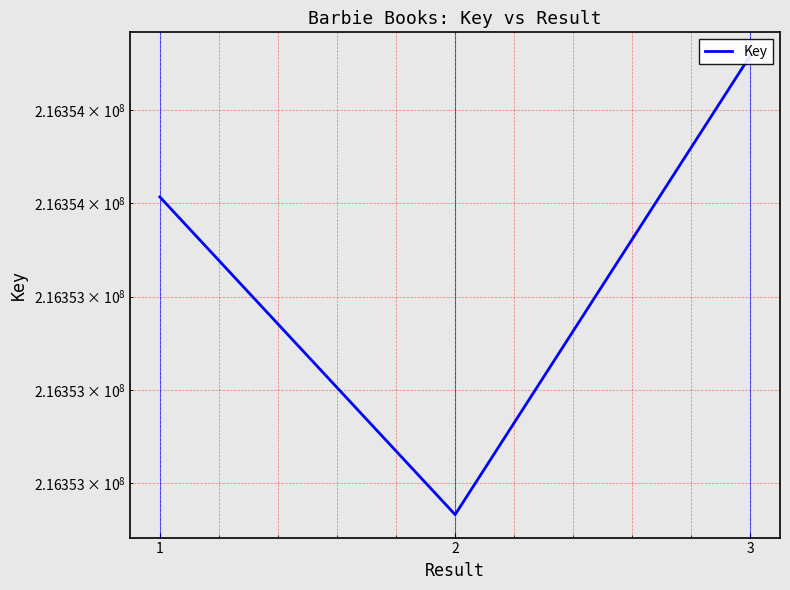

Reading right to left, extract all data points from this chart.

216353759	216353266	216353607